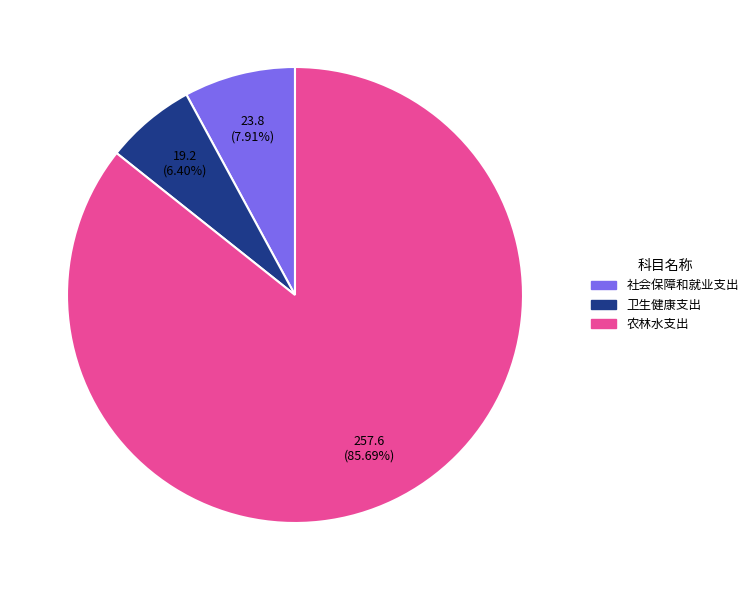

Combined, do 农林水支出 and 卫生健康支出 account for over 50%?

Yes